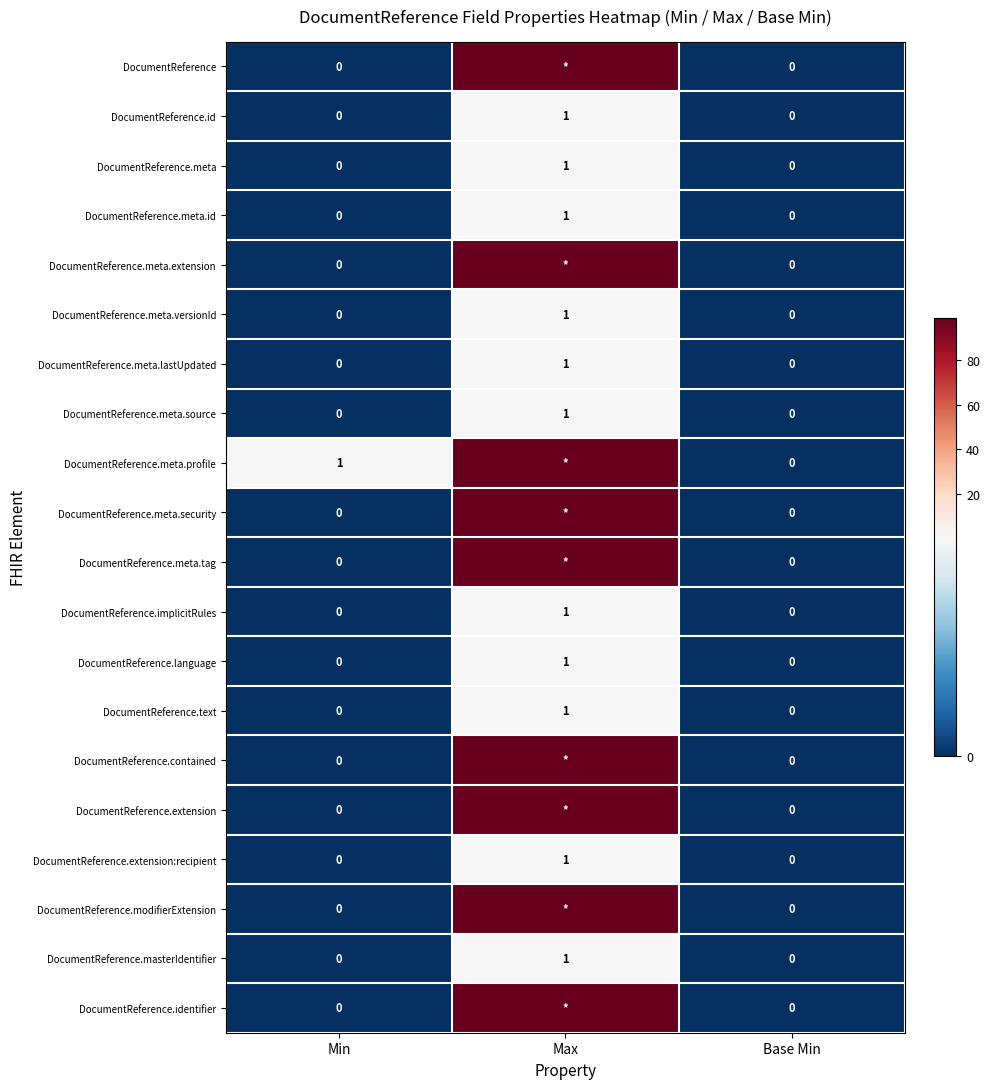

How many DocumentReference.text values are between 0 and 1?

3